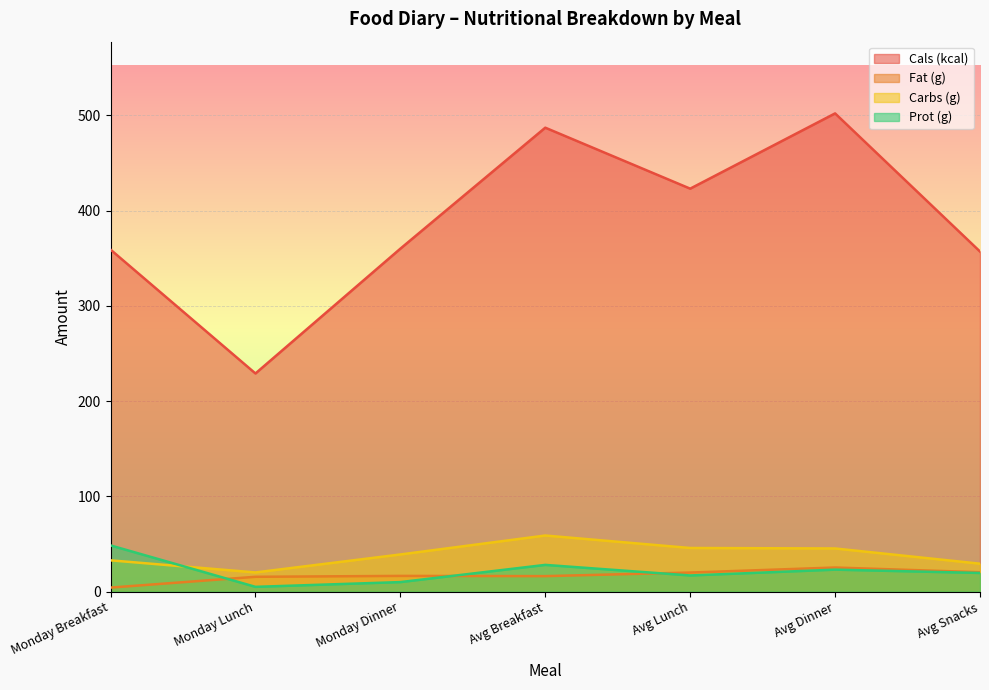

The Cals (kcal) series shows 359.0 at Monday Breakfast. True or false?

True